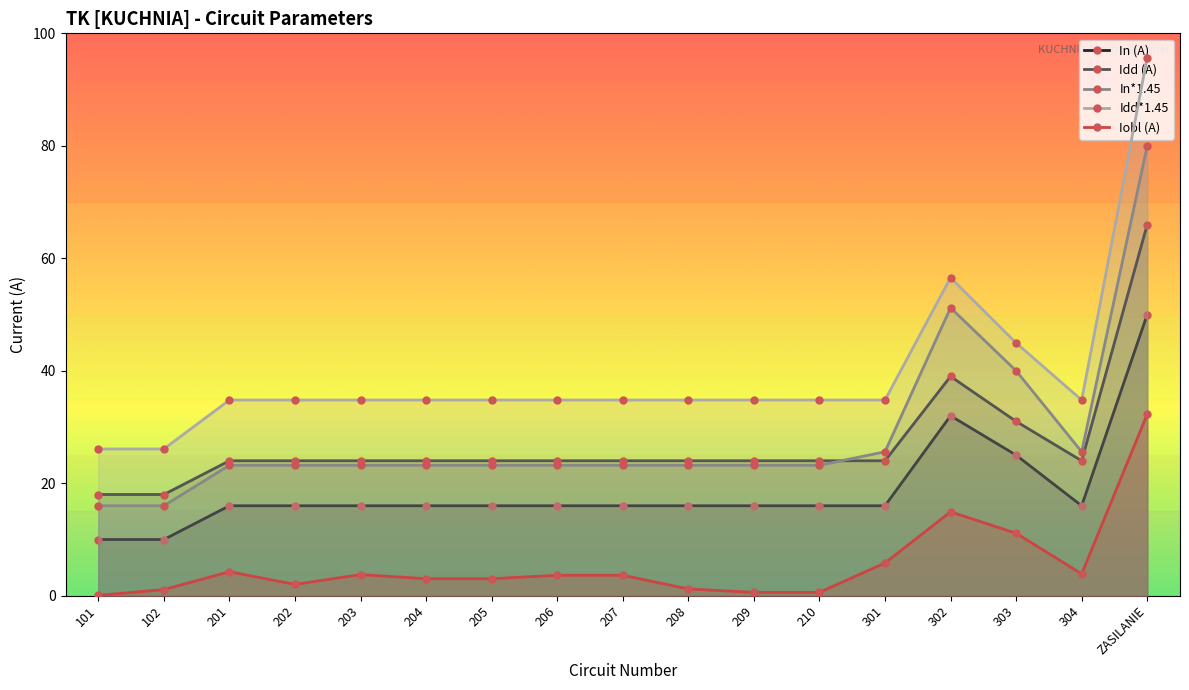

Where is the first local maximum for In*1.45?

302